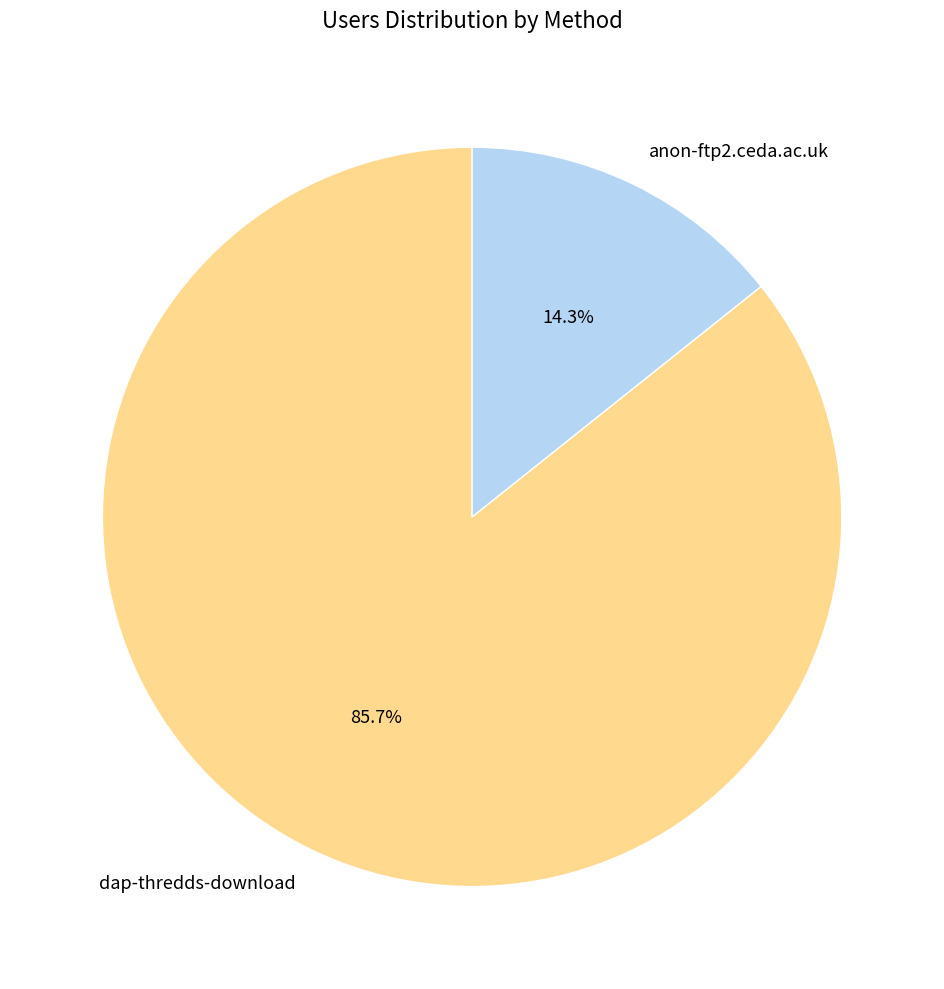

Which slice represents more than half of the pie?

dap-thredds-download